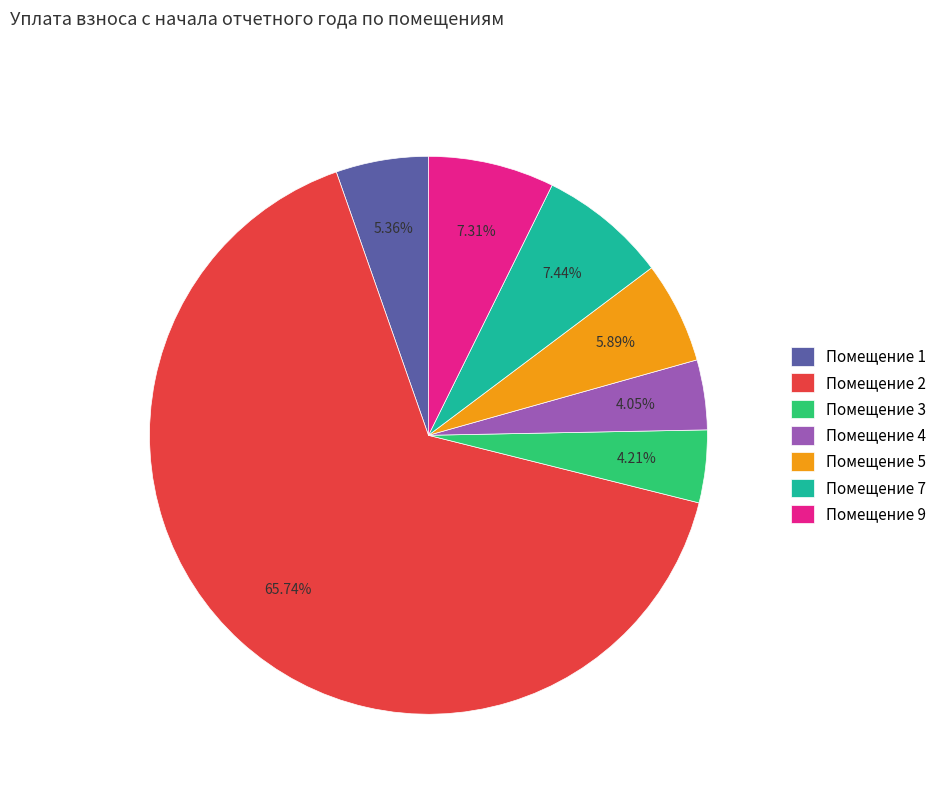

Which category has the biggest portion of the pie?

Помещение 2